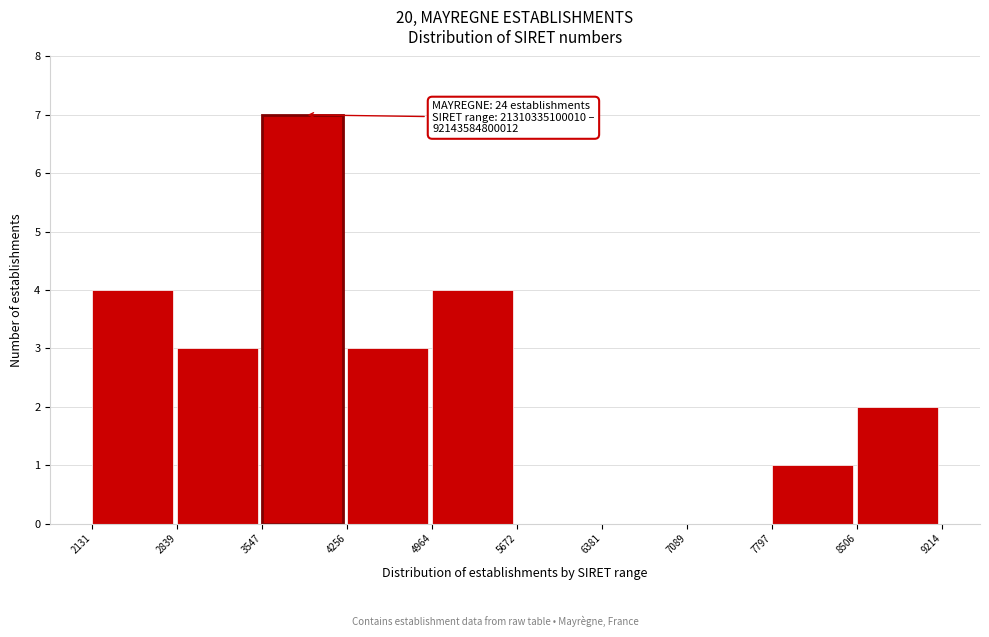

Reading right to left, what are all the values shown in this chart?

8506=2	7797=1	7089=0	6381=0	5672=0	4964=4	4256=3	3547=7	2839=3	2131=4